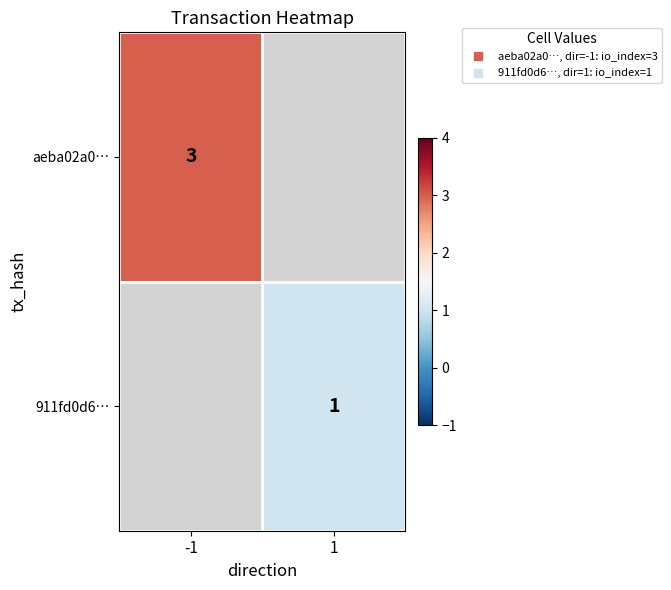

What value does the 911fd0d6… series have at 1?

1.0